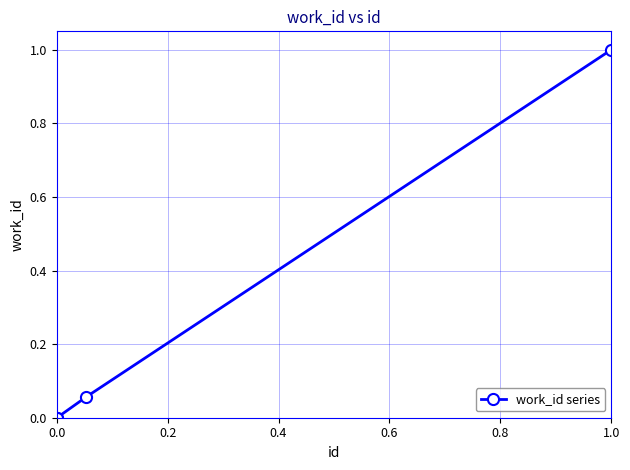

What is the value of the 4th point from the left?

1.0